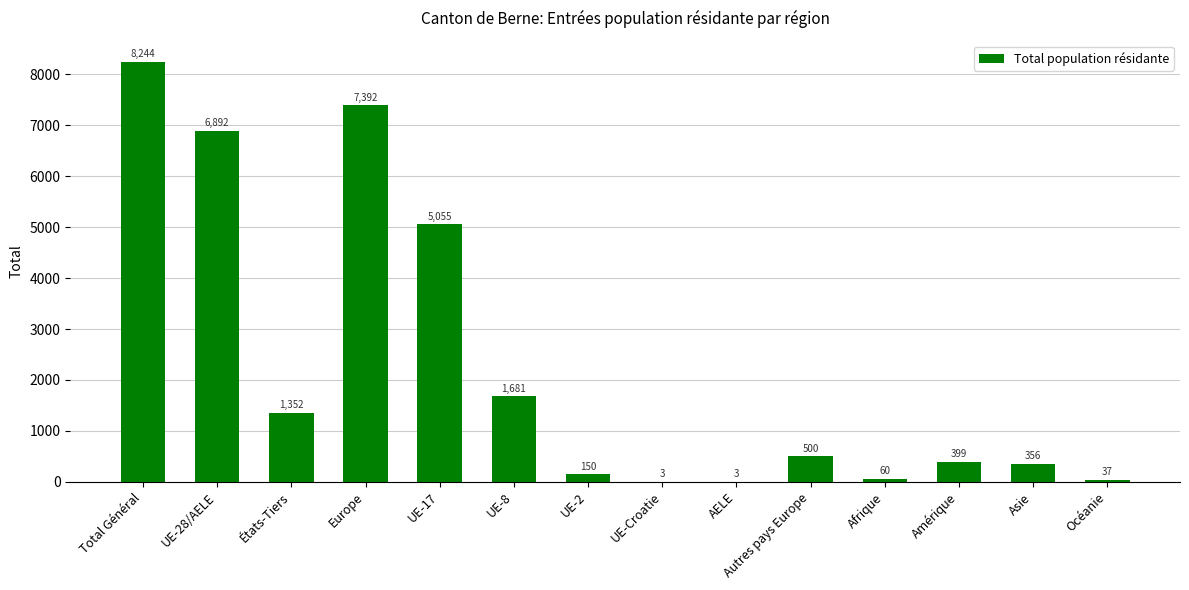

At which label does the data first exceed 500?

Total Général